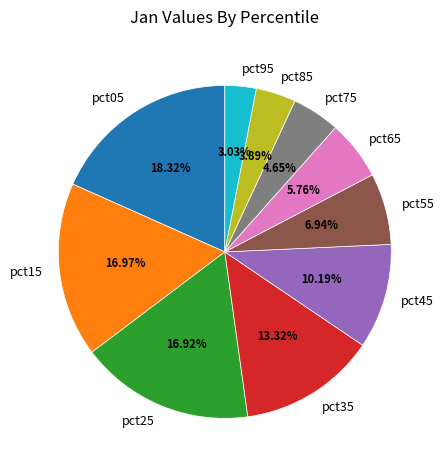

Which category has the smallest portion of the pie?

pct95